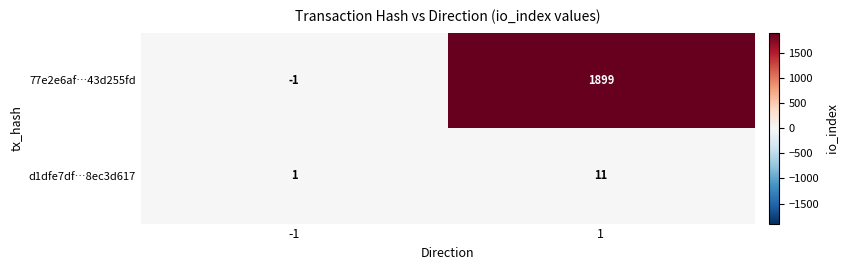

At 1, list the series in order from largest to smallest.

77e2e6af…43d255fd, d1dfe7df…8ec3d617